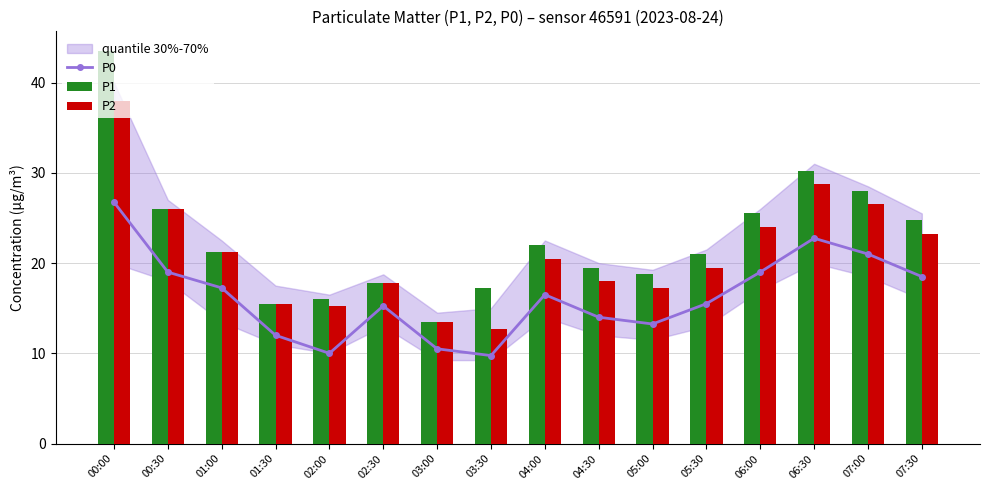

How many distinct data groups are displayed?

3